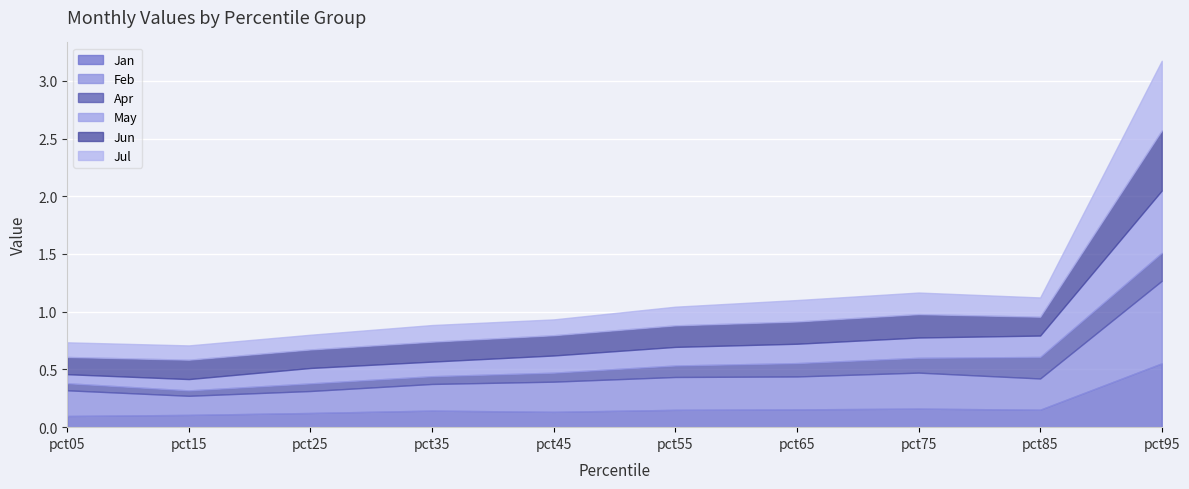

What is the maximum value shown in the chart?

0.7